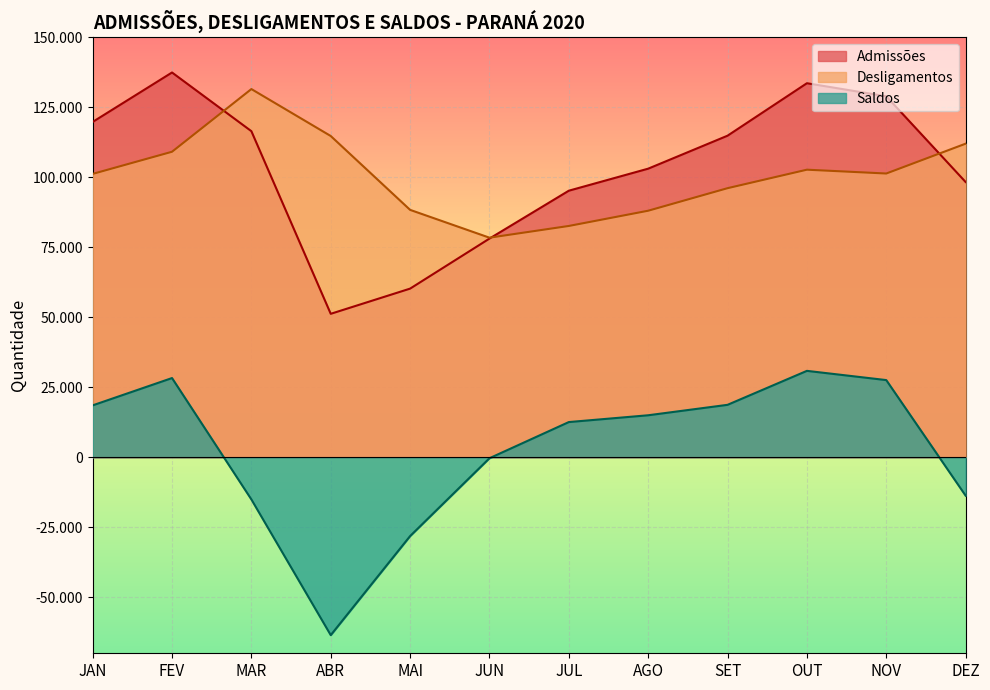

How many distinct data groups are displayed?

3